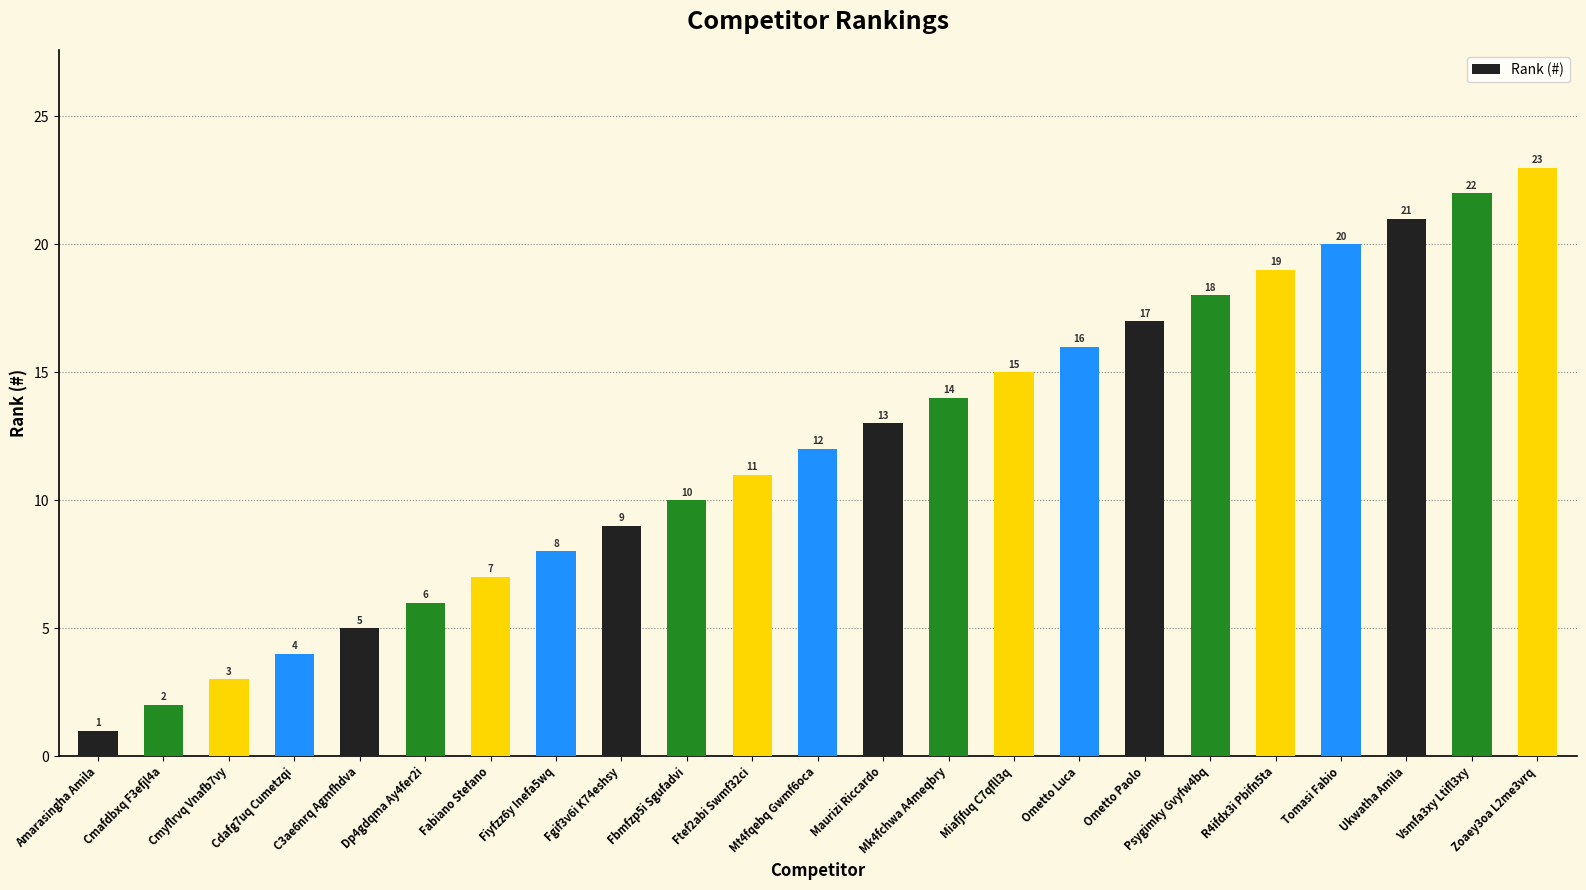

Are the bars grouped side by side (vs. stacked)?

No